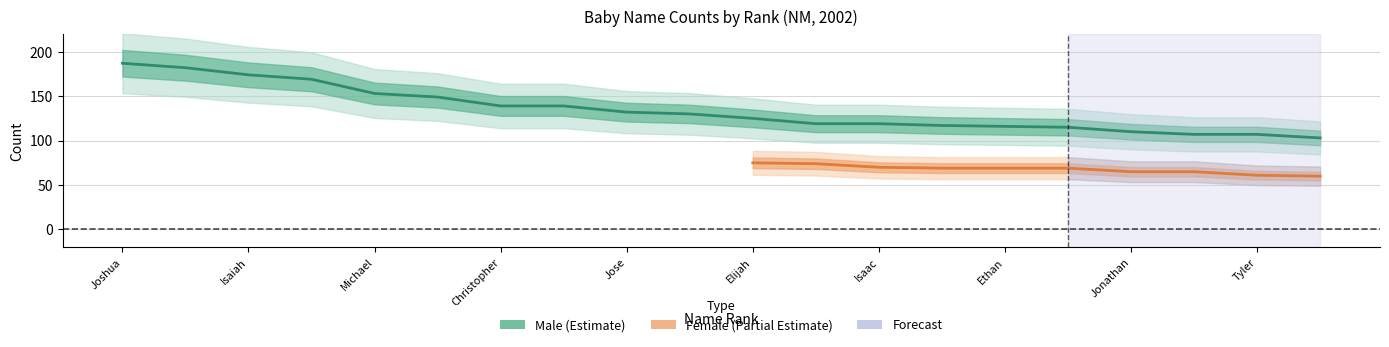

Reading left to right, list all the values displayed in this chart.

Joshua=187	Jacob=182	Isaiah=174	Matthew=169	Michael=153	Joseph=149	Christopher=139	Gabriel=139	Jose=132	David=130	Elijah=125	Andrew=119	Isaac=119	Anthony=117	Ethan=116	Daniel=115	Jonathan=110	Ryan=107	Tyler=107	Brandon=103